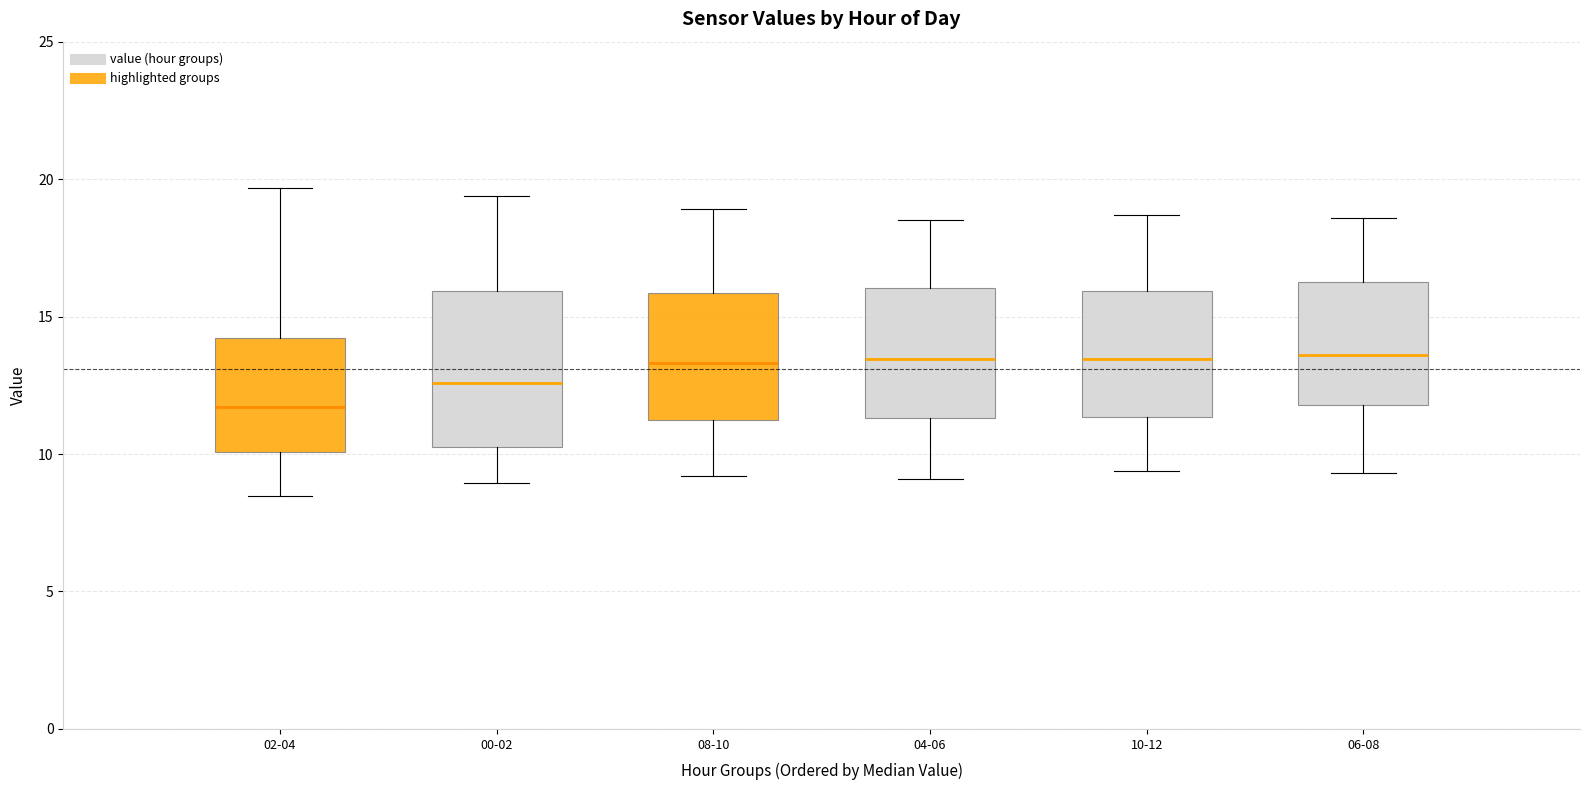

Reading left to right, read every box against the y-axis: the position of its median line, the range the box covers, and the ends of its whiskers. The values are not printed on the chart, so give them approximately, as read against the axis.

02-04: median 11.5, box 10.0 to 14.0, whiskers 8.5 to 19.5
00-02: median 12.5, box 10.5 to 16.0, whiskers 9.0 to 19.5
08-10: median 13.5, box 11.0 to 16.0, whiskers 9.0 to 19.0
04-06: median 13.5, box 11.5 to 16.0, whiskers 9.0 to 18.5
10-12: median 13.5, box 11.5 to 16.0, whiskers 9.5 to 18.5
06-08: median 13.5, box 12.0 to 16.5, whiskers 9.5 to 18.5